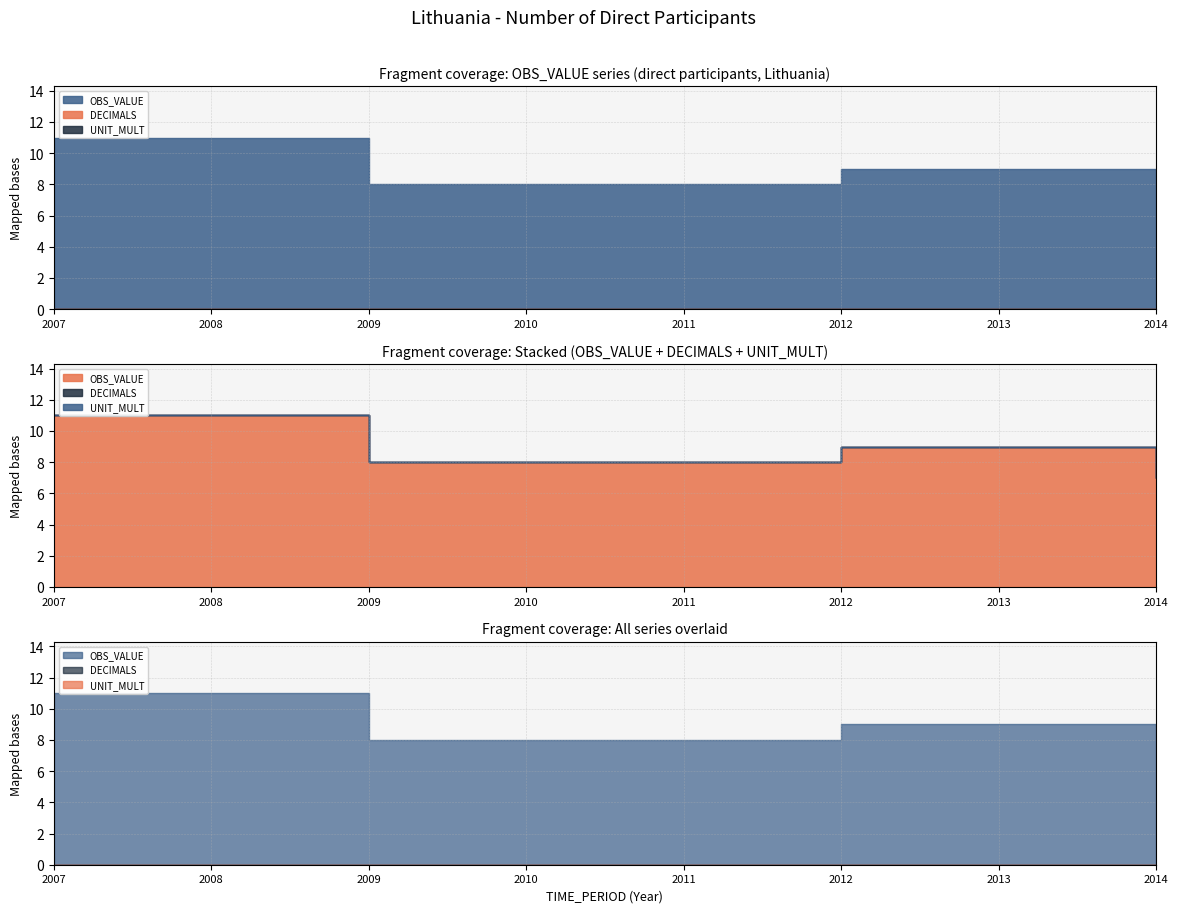

How many data points does each series have?

8